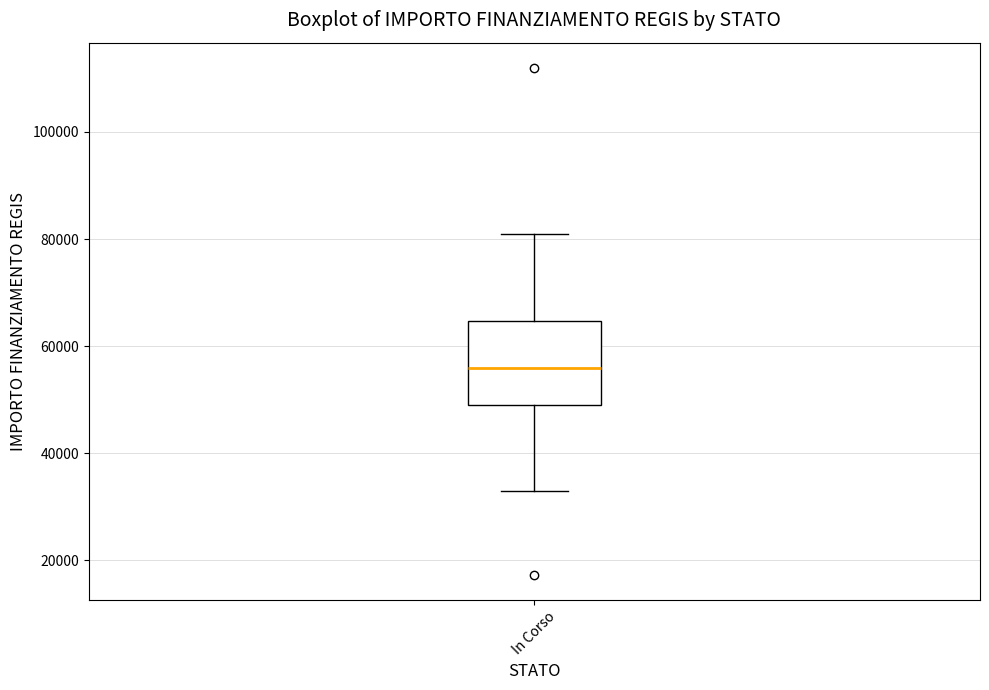

Transcribe this box plot: give where the median line is, the range the box spans, and where the two whiskers end, as read against the y-axis. The values are not printed on the chart, so give them approximately, as read against the axis.

median 56000, box 50000 to 64000, whiskers 32000 to 80000